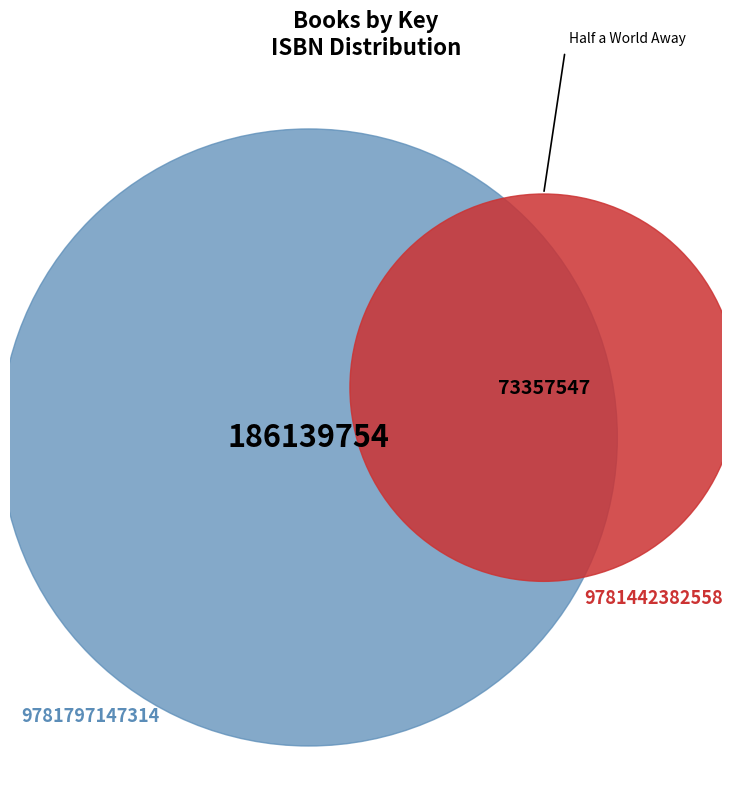

Rank the categories by value from highest to lowest.

9781797147314, 9781442382558